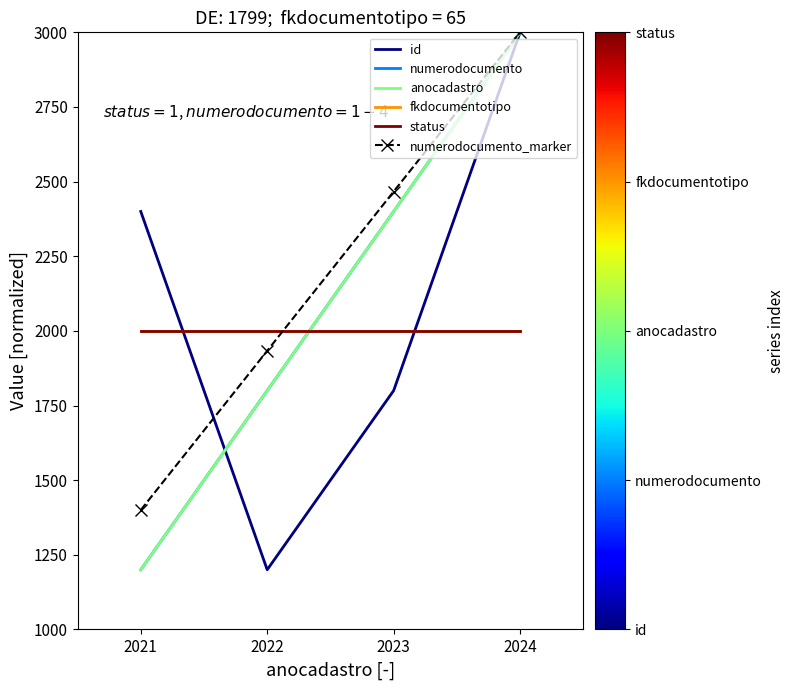

List the labels in order of numerodocumento value, largest first.

2024, 2023, 2022, 2021